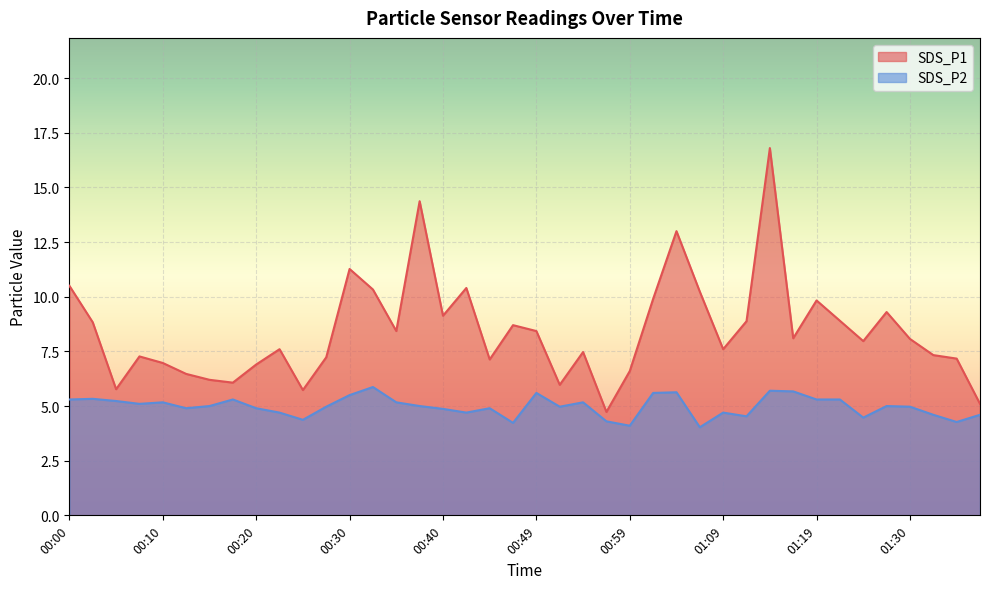

At which category does the chart reach its peak across all series?

01:14